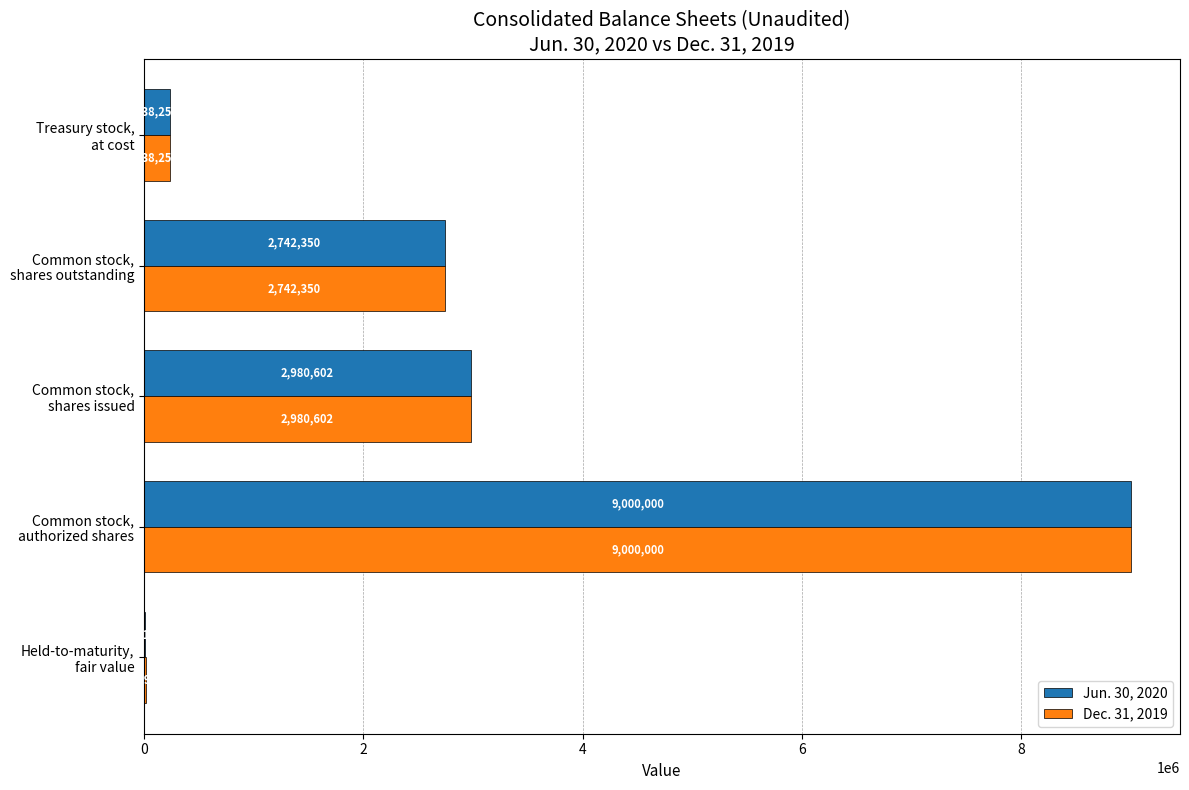

What are all the series names shown in the legend?

Jun. 30, 2020, Dec. 31, 2019